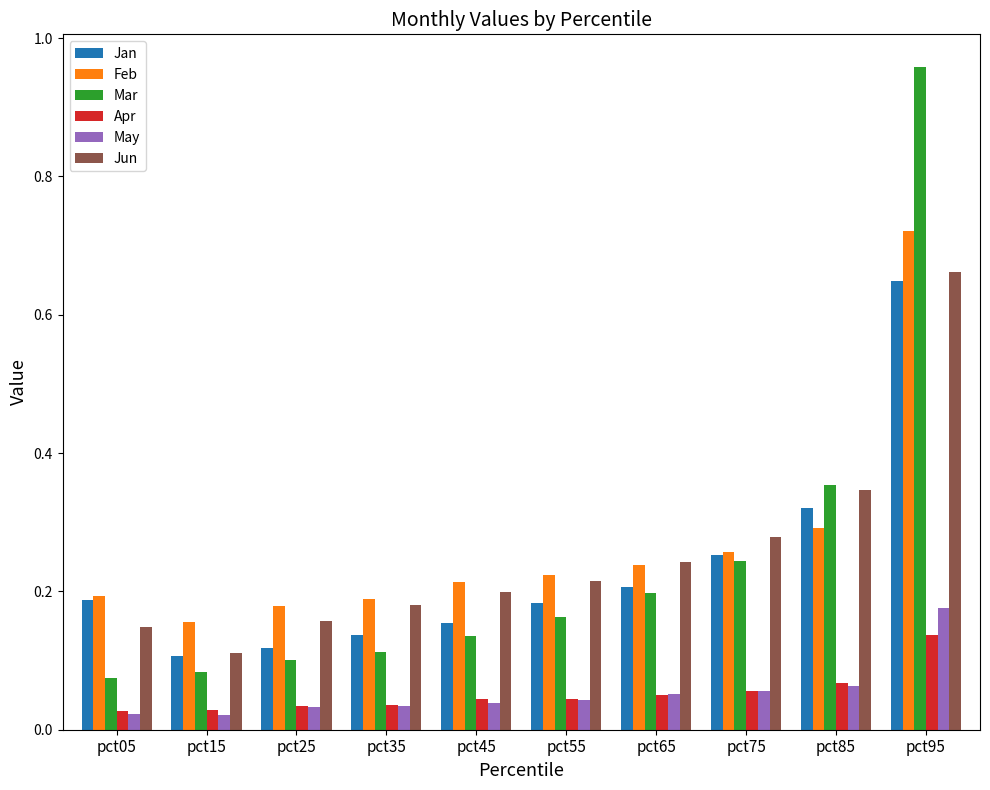

At which label does Jun reach its peak?

pct95